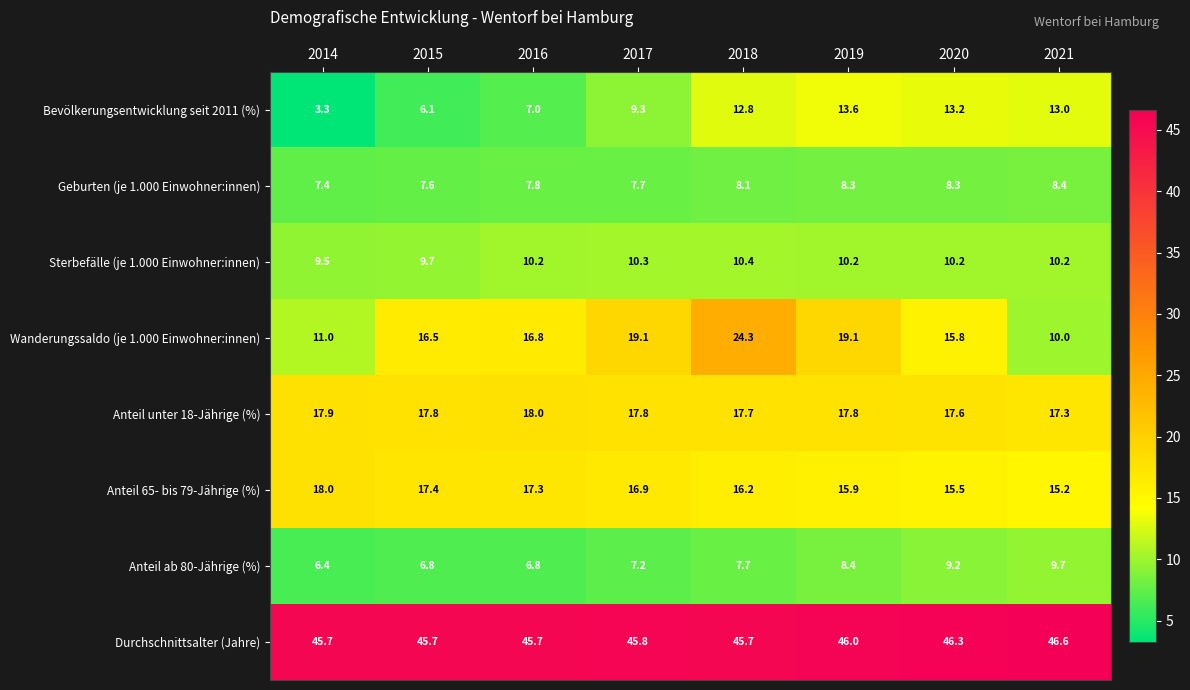

True or false: Anteil ab 80-Jährige (%) has a value of 8.4 at 2019.

True